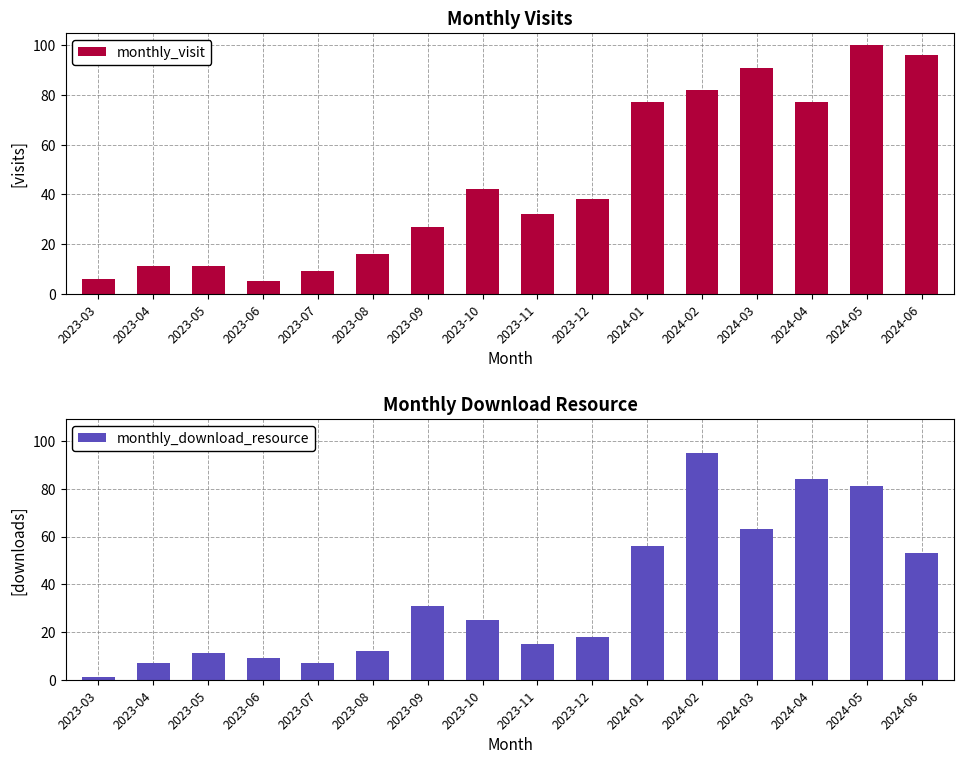

True or false: monthly_visit has a value of 11 at 2023-04.

True